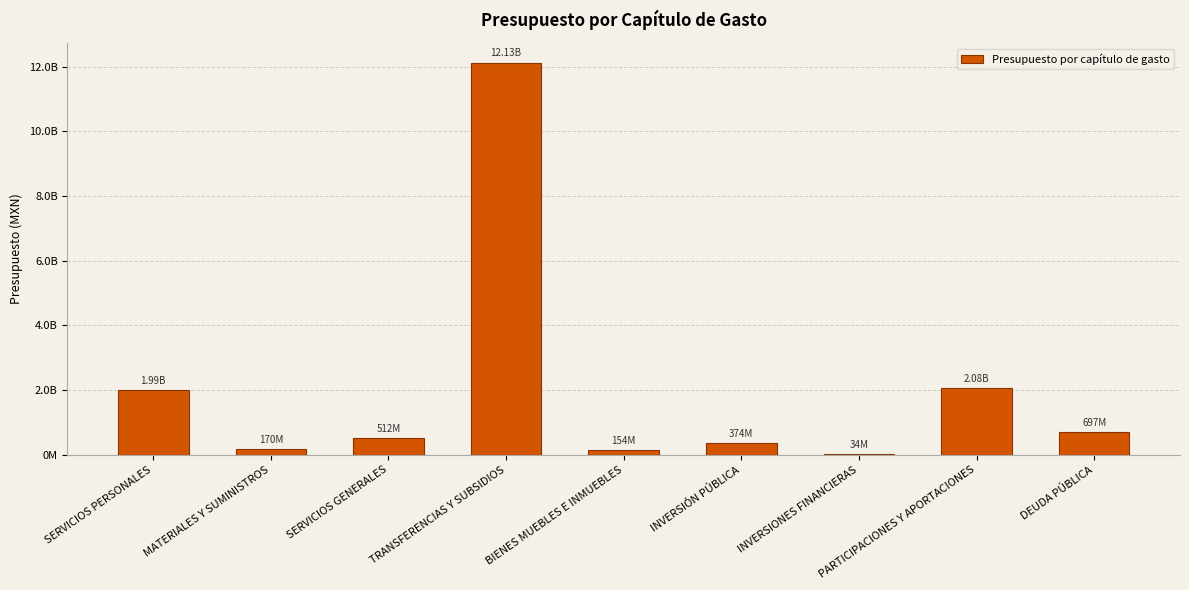

What is the average value?

2015296667